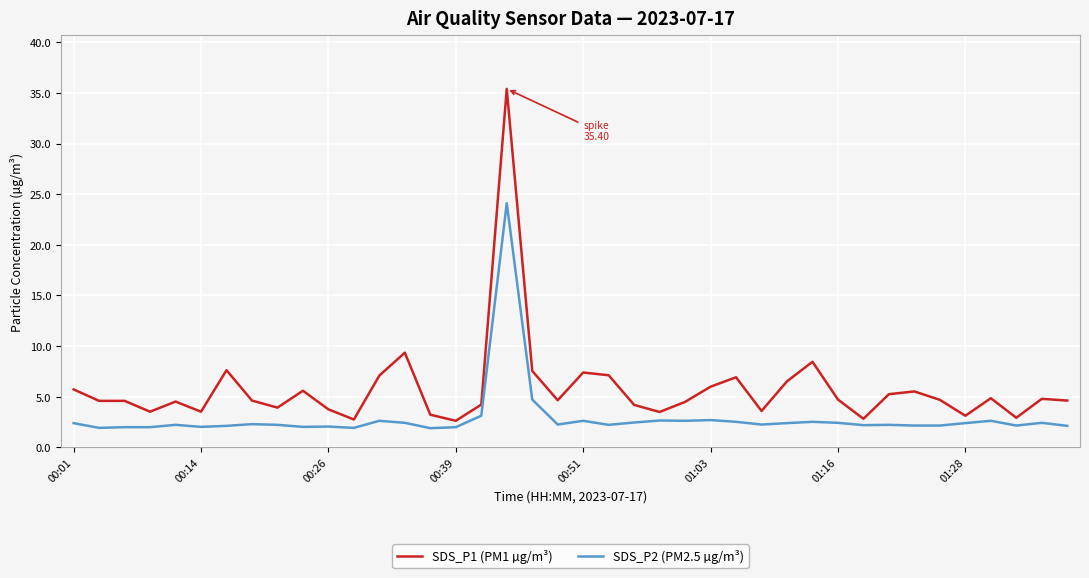

What is the difference between the second highest and minimum values in the SDS_P2 (PM2.5 µg/m³) series?

2.8